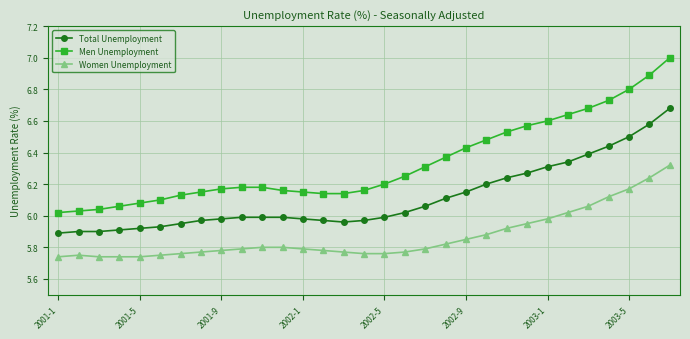

What are all the series names shown in the legend?

Total Unemployment, Men Unemployment, Women Unemployment